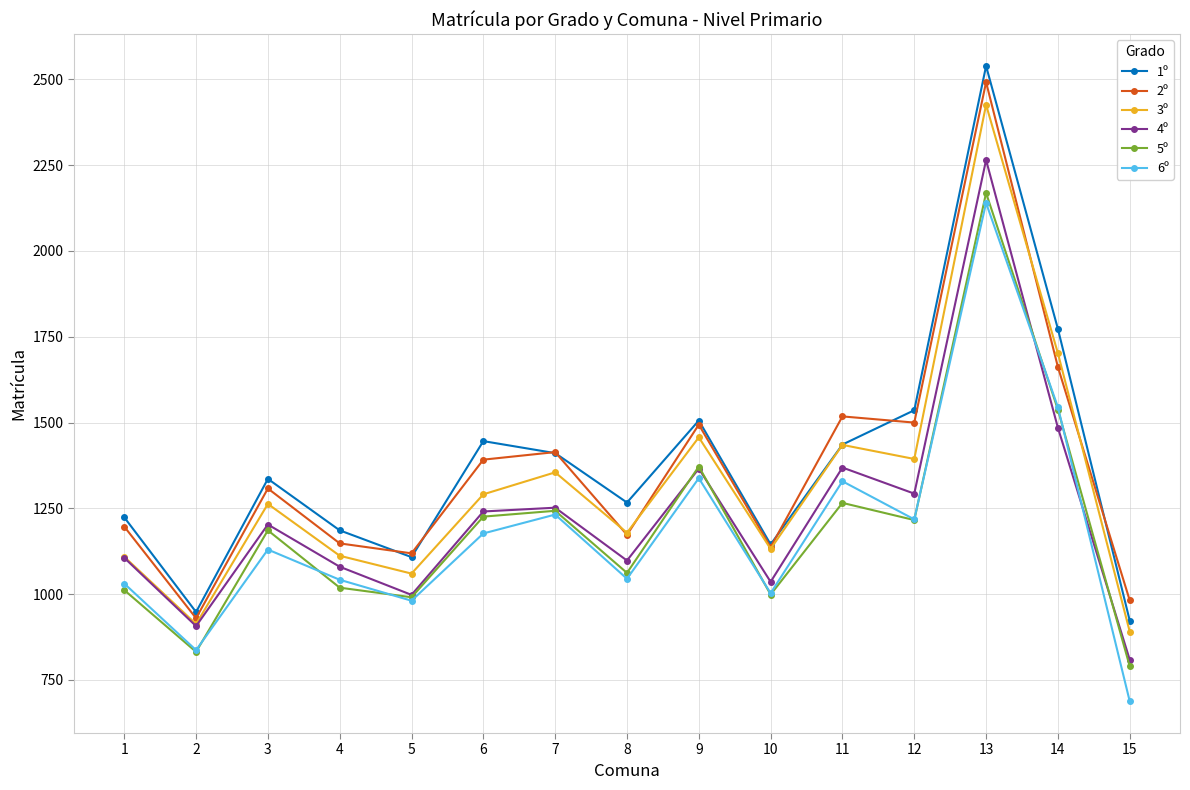

What is the total value across all series at 15?

5083